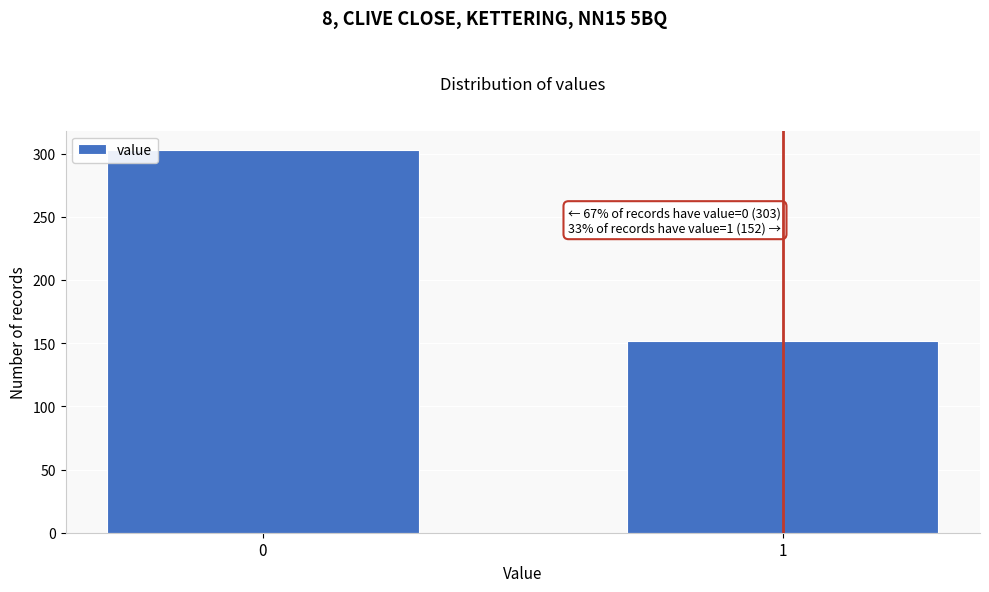

Reading right to left, what are all the values shown in this chart?

152	303